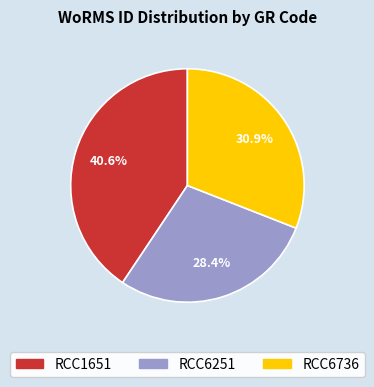

Which has a higher value, RCC6251 or RCC1651?

RCC1651